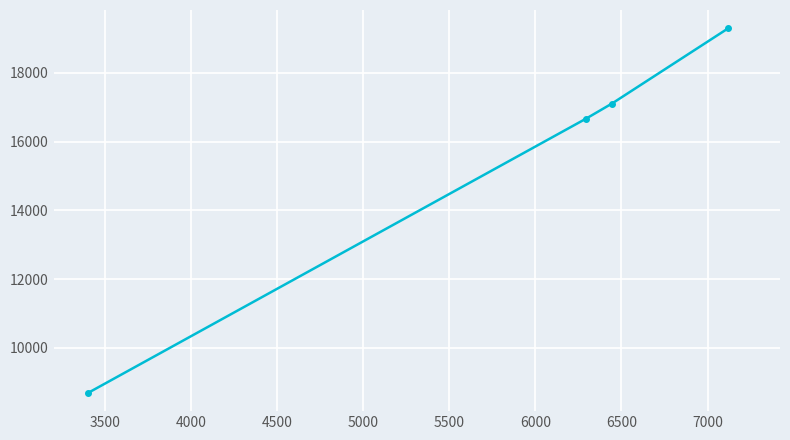

What is the difference between the maximum and second lowest values?

2633.0